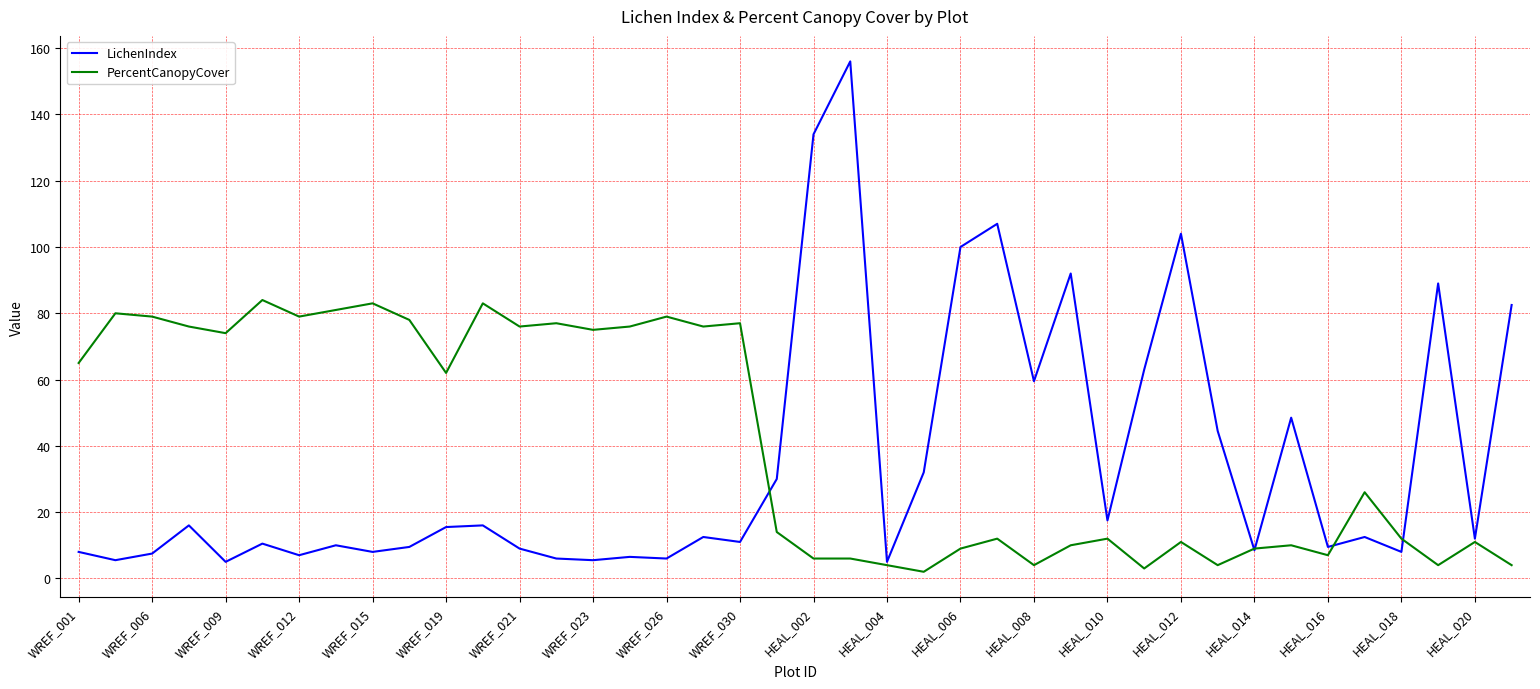

Which series has the largest range (max minus min)?

LichenIndex